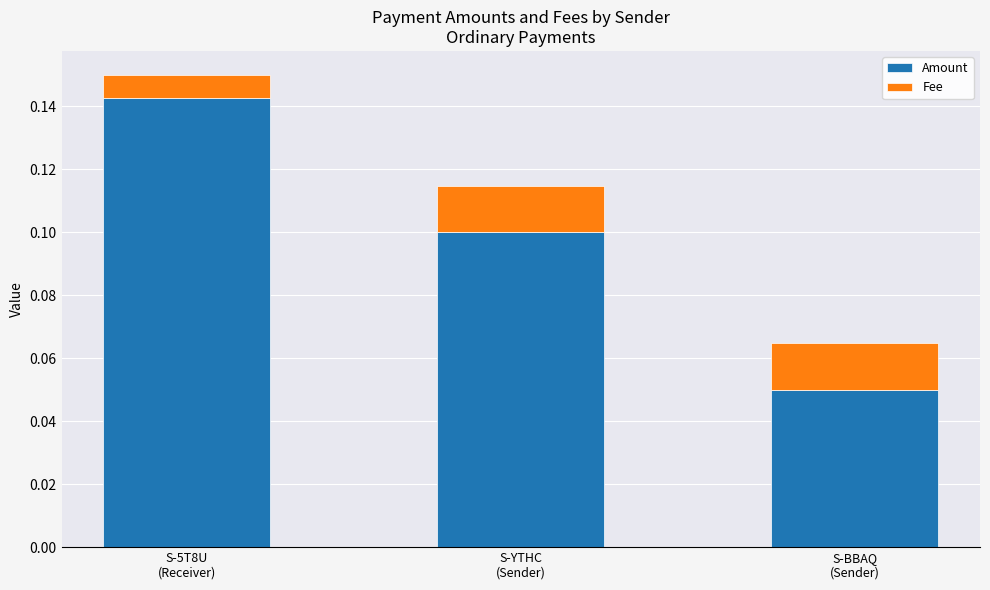

What are all the series names shown in the legend?

Amount, Fee